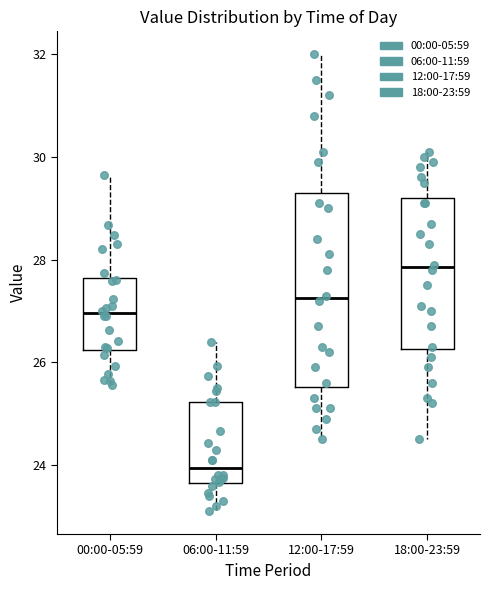

Which box's median line is the lowest?

06:00-11:59